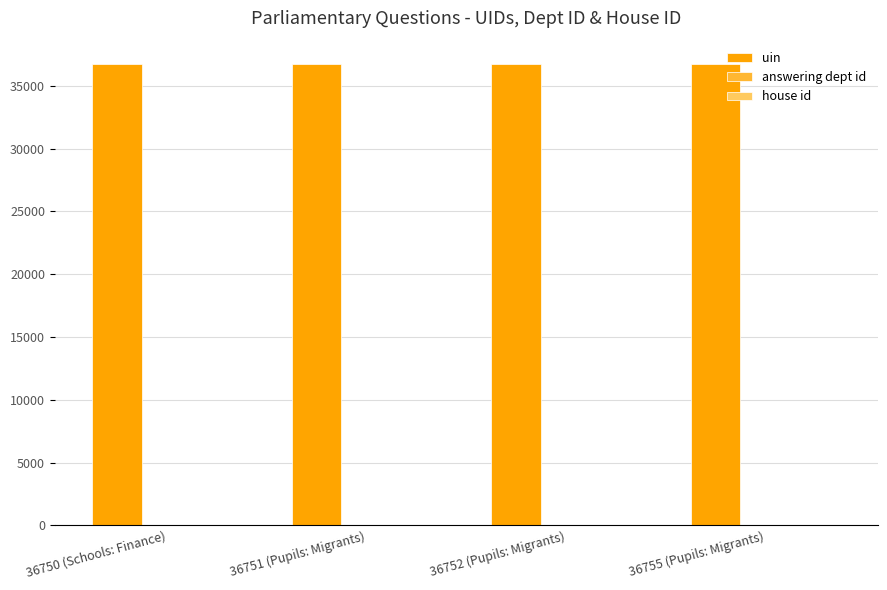

Which series has the largest total across all categories?

uin